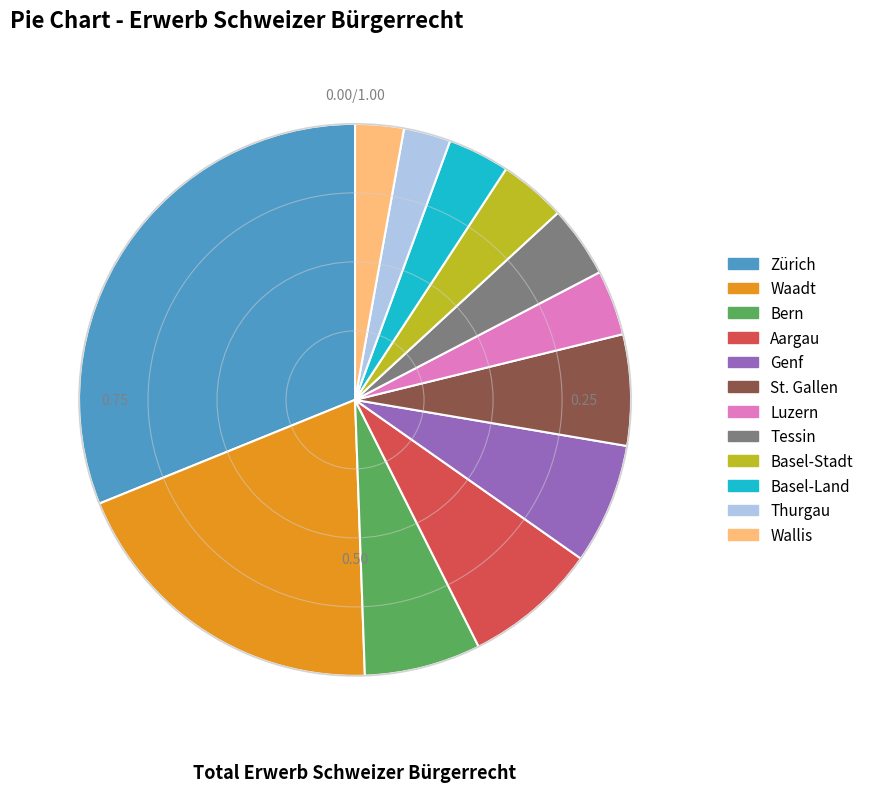

Combined, do Basel-Stadt and Basel-Land account for over 50%?

No